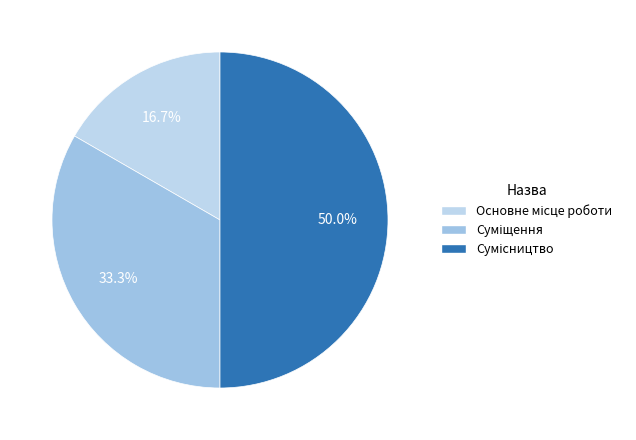

Count the number of slices in the pie.

3